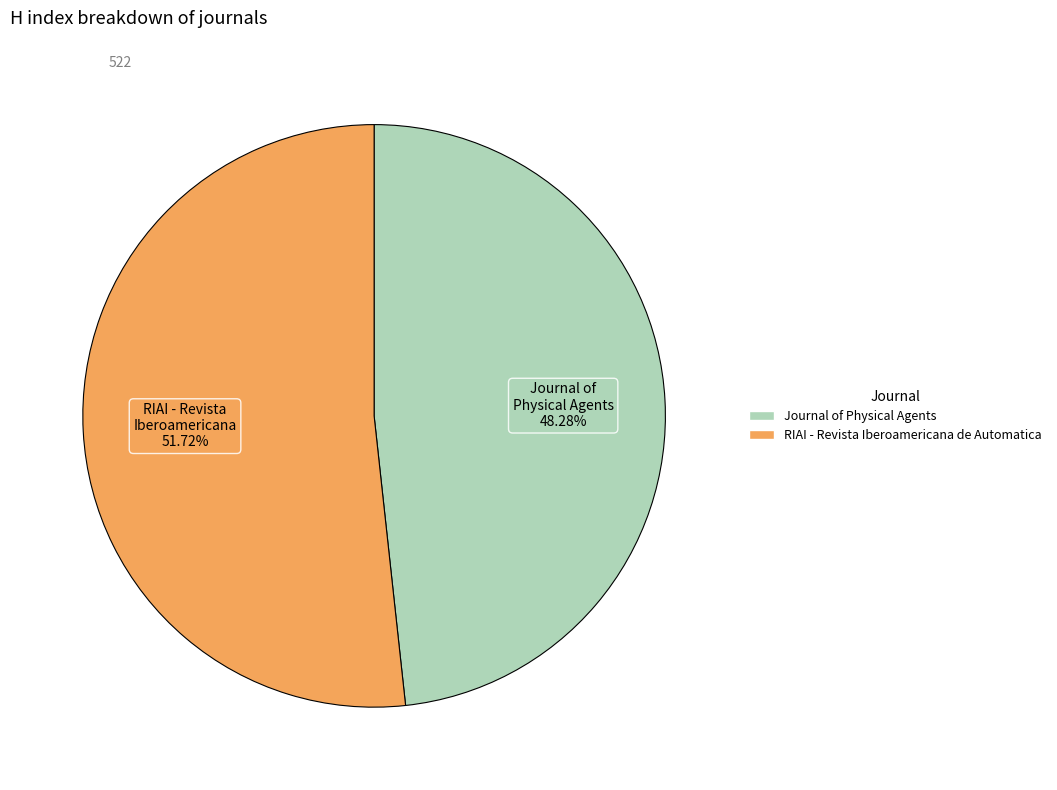

The Journal of Physical Agents slice represents 48% of the pie. True or false?

True